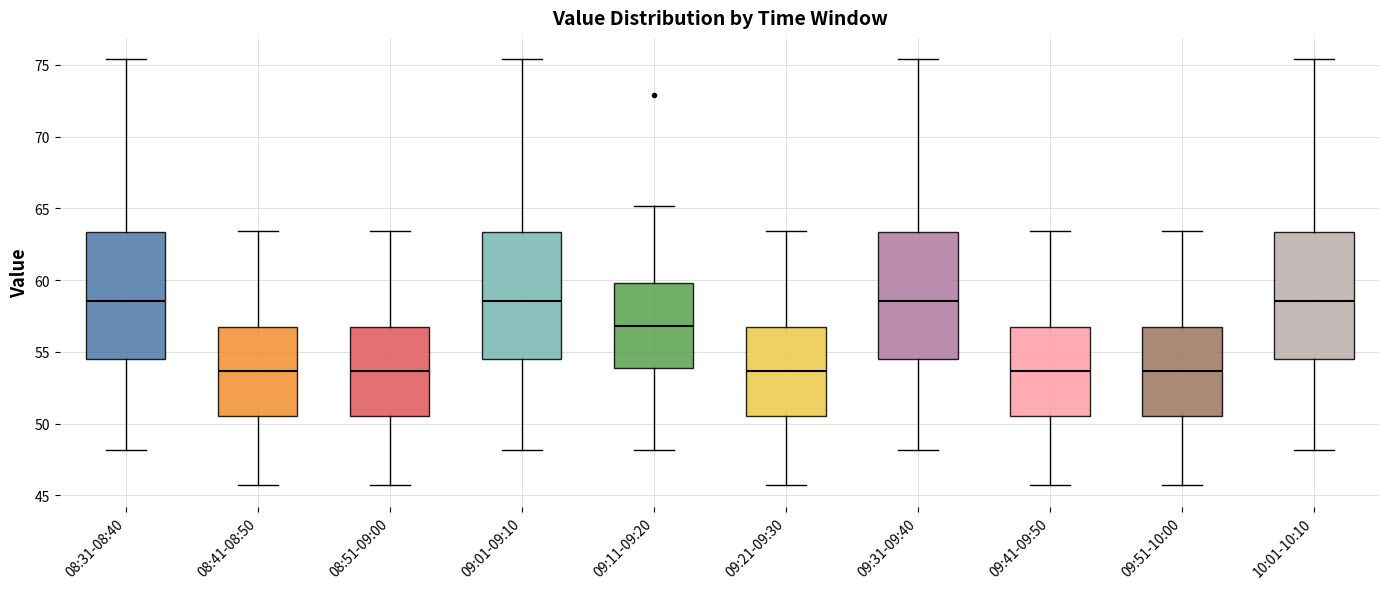

Reading left to right, transcribe this box plot: for each box, give where its median line is, the range the box spans, and where its two whiskers end, as read against the y-axis. The values are not printed on the chart, so give them approximately, as read against the axis.

08:31-08:40: median 58.5, box 54.5 to 63.5, whiskers 48.0 to 75.5
08:41-08:50: median 53.5, box 50.5 to 57.0, whiskers 45.5 to 63.5
08:51-09:00: median 53.5, box 50.5 to 57.0, whiskers 45.5 to 63.5
09:01-09:10: median 58.5, box 54.5 to 63.5, whiskers 48.0 to 75.5
09:11-09:20: median 57.0, box 54.0 to 60.0, whiskers 48.0 to 65.0
09:21-09:30: median 53.5, box 50.5 to 57.0, whiskers 45.5 to 63.5
09:31-09:40: median 58.5, box 54.5 to 63.5, whiskers 48.0 to 75.5
09:41-09:50: median 53.5, box 50.5 to 57.0, whiskers 45.5 to 63.5
09:51-10:00: median 53.5, box 50.5 to 57.0, whiskers 45.5 to 63.5
10:01-10:10: median 58.5, box 54.5 to 63.5, whiskers 48.0 to 75.5